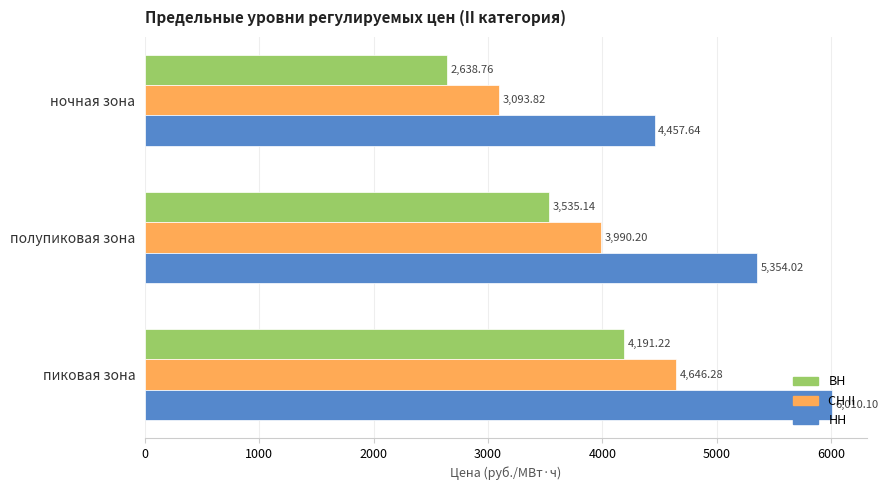

List the series in order of their overall mean, lowest first.

ВН, СН II, НН